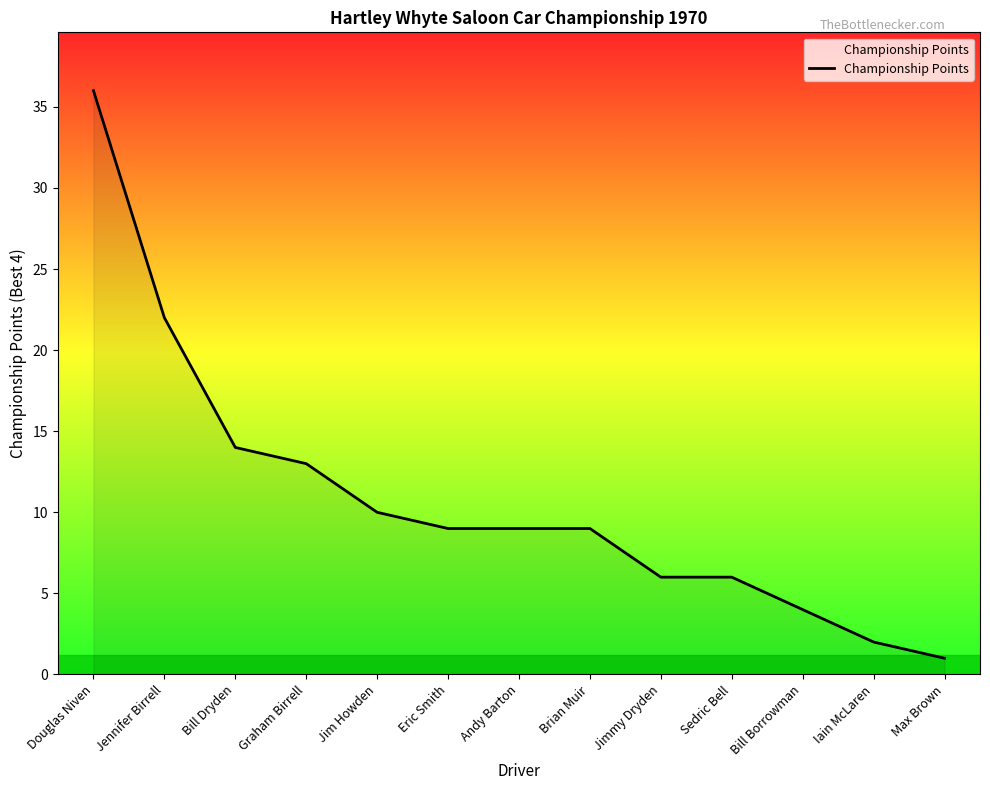

Which label corresponds to the largest value in the chart?

Douglas Niven